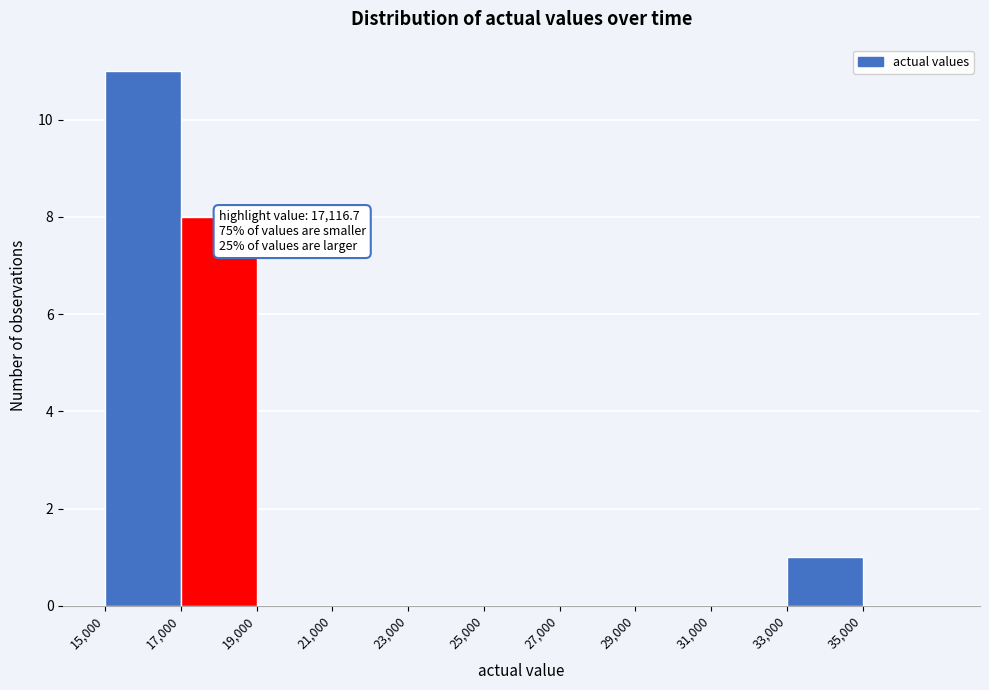

Which range on the x-axis has the tallest bar?

15000 to 17000